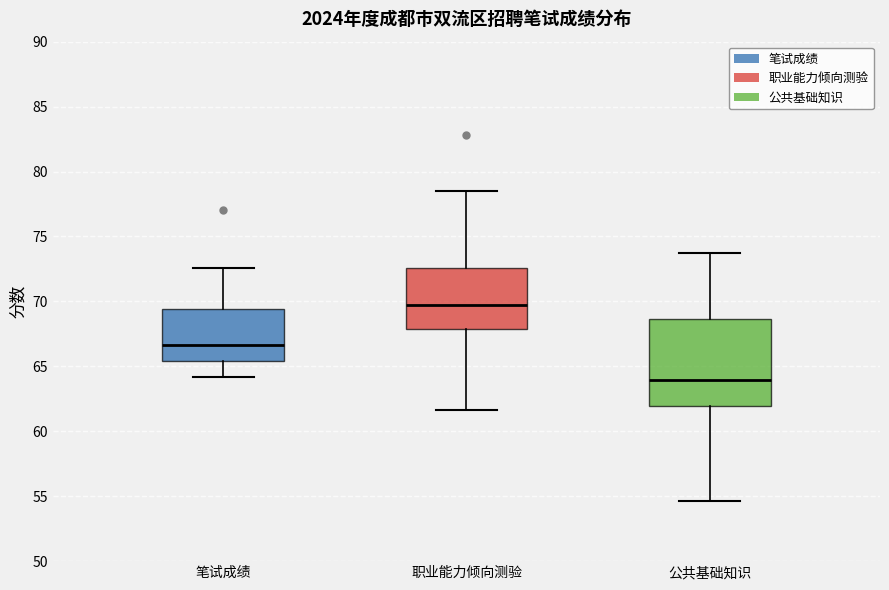

Reading left to right, transcribe this box plot: for each box, give where its median line is, the range the box spans, and where its two whiskers end, as read against the y-axis. The values are not printed on the chart, so give them approximately, as read against the axis.

笔试成绩: median 66.5, box 65.5 to 69.5, whiskers 64.0 to 72.5
职业能力倾向测验: median 70.0, box 68.0 to 72.5, whiskers 61.5 to 78.5
公共基础知识: median 64.0, box 62.0 to 68.5, whiskers 54.5 to 73.5